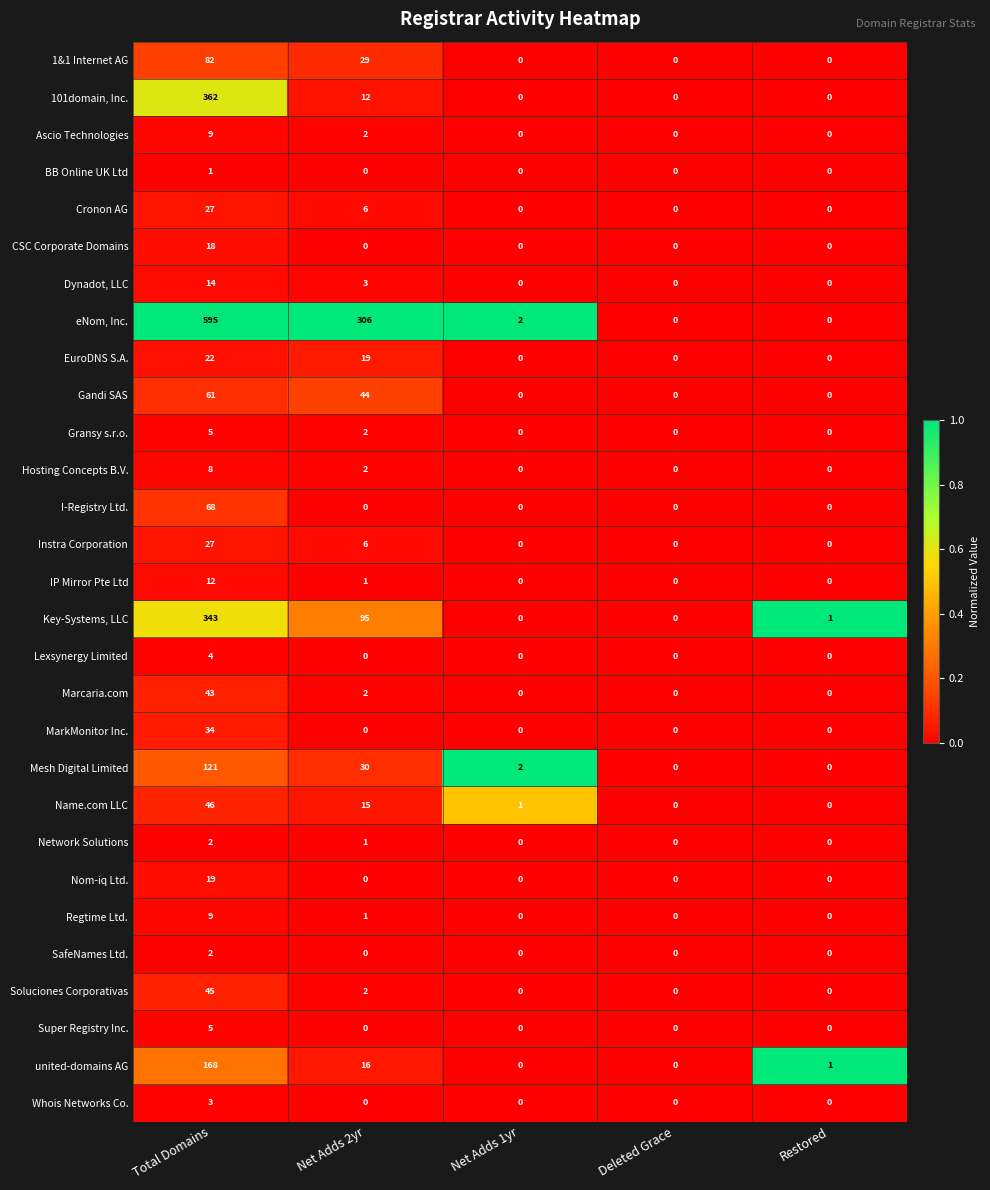

Which category has the highest value in the I-Registry Ltd. series?

Total Domains